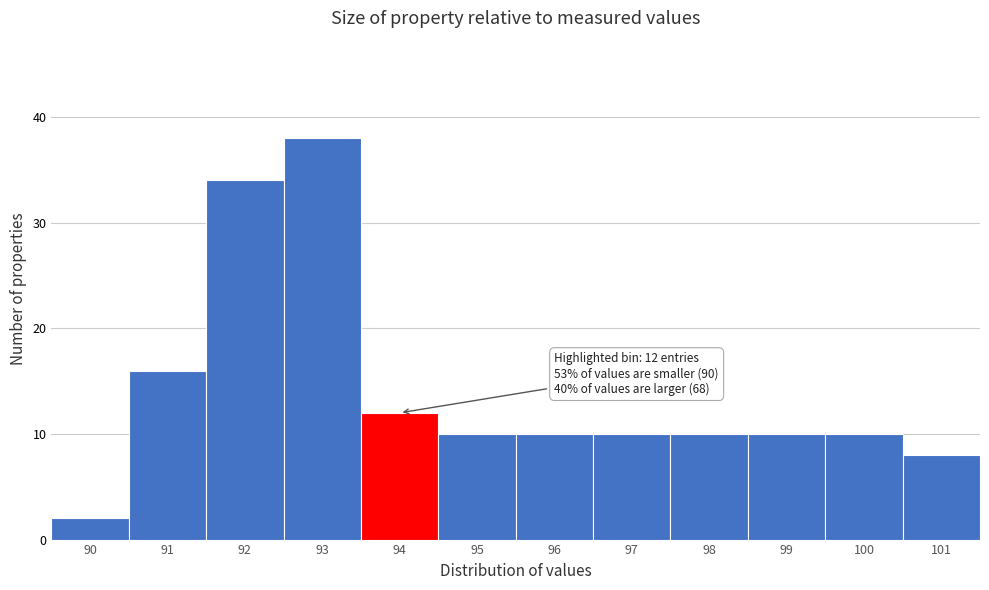

Reading left to right, what are all the values shown in this chart?

90=2	91=16	92=34	93=38	94=12	95=10	96=10	97=10	98=10	99=10	100=10	101=8